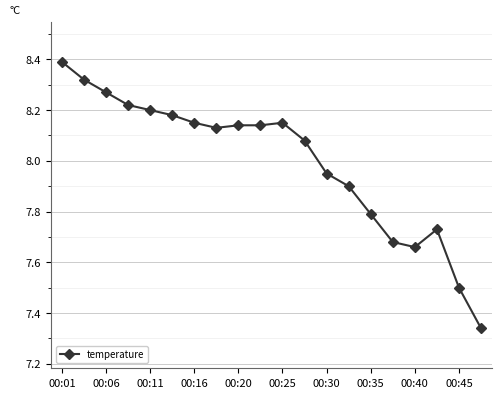

What is the sum of all values?

159.9